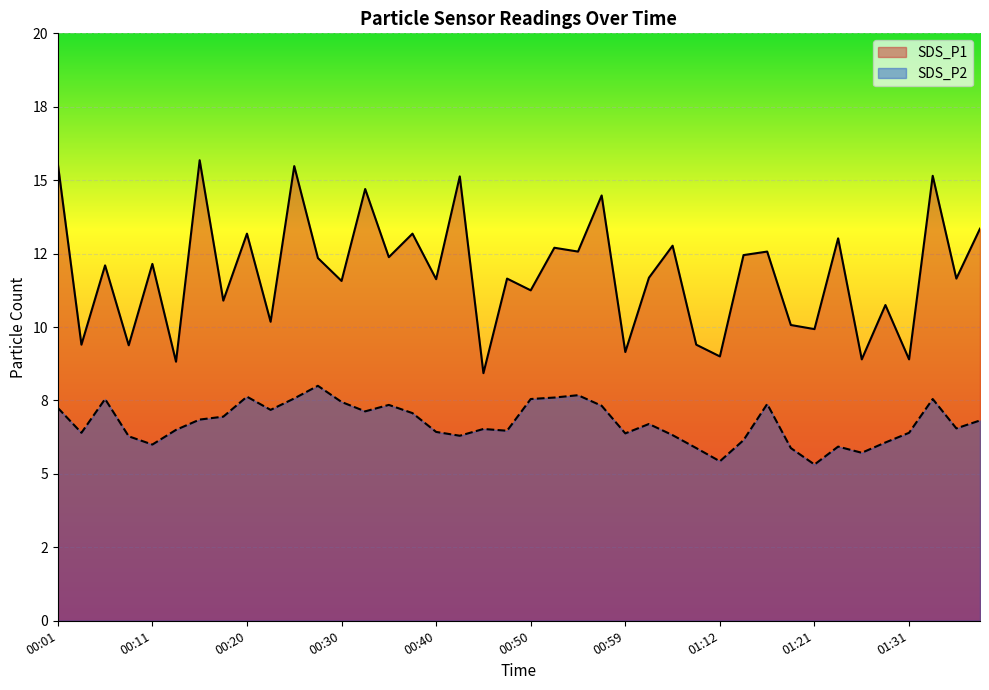

True or false: SDS_P2 and SDS_P1 intersect in this chart.

False